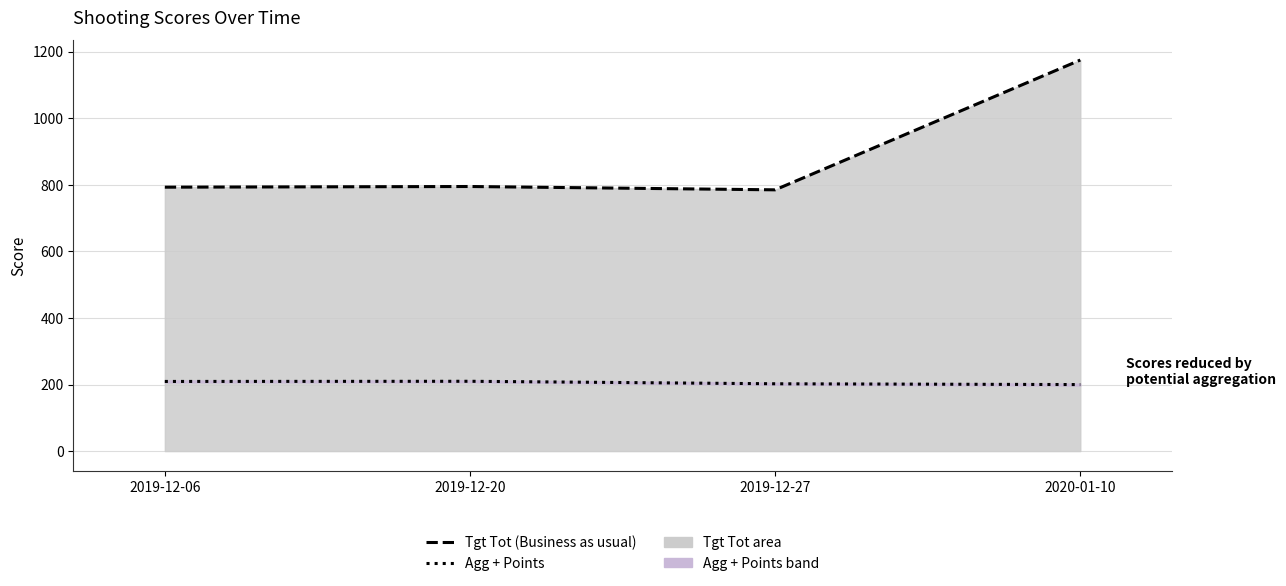

Rank the series at 2019-12-06 from highest to lowest value.

Tgt Tot (Business as usual), Agg + Points